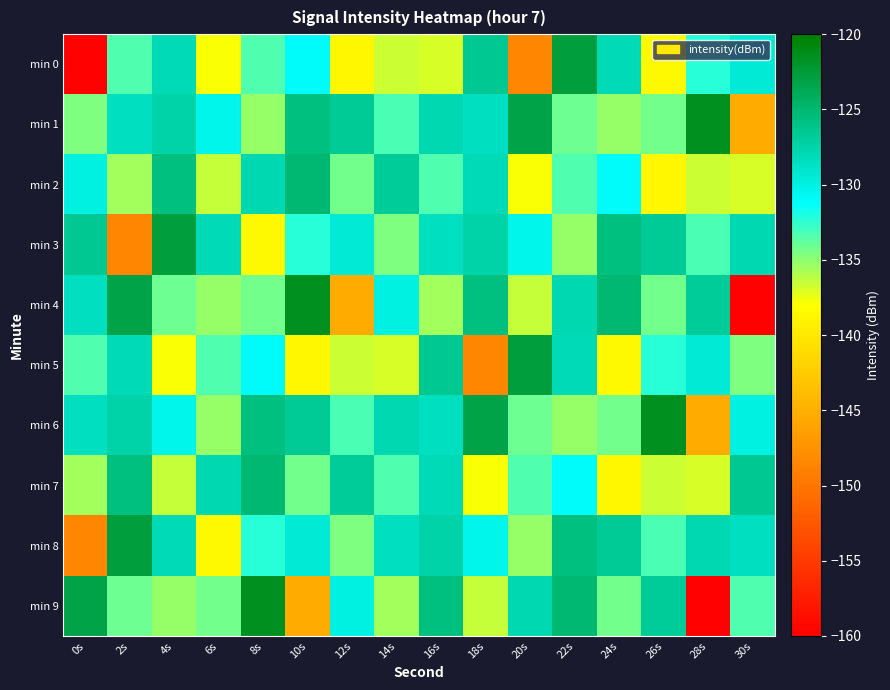

Reading left to right, list all the values displayed in this chart.

min 0: 0s=-159.8	2s=-133.4	4s=-128.1	6s=-137.8	8s=-133.3	10s=-131.0	12s=-138.7	14s=-136.6	16s=-137.0	18s=-126.5	20s=-148.4	22s=-122.7	24s=-128.0	26s=-138.6	28s=-132.2	30s=-129.4
min 1: 0s=-134.6	2s=-128.5	4s=-127.5	6s=-130.3	8s=-135.2	10s=-125.8	12s=-126.7	14s=-133.2	16s=-127.9	18s=-128.5	20s=-123.2	22s=-134.1	24s=-135.2	26s=-134.3	28s=-121.5	30s=-145.4
min 2: 0s=-129.9	2s=-135.6	4s=-125.7	6s=-136.5	8s=-127.9	10s=-125.1	12s=-134.3	14s=-126.9	16s=-133.4	18s=-128.1	20s=-137.8	22s=-133.3	24s=-131.0	26s=-138.7	28s=-136.6	30s=-137.0
min 3: 0s=-126.5	2s=-148.4	4s=-122.7	6s=-128.0	8s=-138.6	10s=-132.2	12s=-129.4	14s=-134.6	16s=-128.5	18s=-127.5	20s=-130.3	22s=-135.2	24s=-125.8	26s=-126.7	28s=-133.2	30s=-127.9
min 4: 0s=-128.5	2s=-123.2	4s=-134.1	6s=-135.2	8s=-134.3	10s=-121.5	12s=-145.4	14s=-129.9	16s=-135.6	18s=-125.7	20s=-136.5	22s=-127.9	24s=-125.1	26s=-134.3	28s=-126.9	30s=-159.8
min 5: 0s=-133.4	2s=-128.1	4s=-137.8	6s=-133.3	8s=-131.0	10s=-138.7	12s=-136.6	14s=-137.0	16s=-126.5	18s=-148.4	20s=-122.7	22s=-128.0	24s=-138.6	26s=-132.2	28s=-129.4	30s=-134.6
min 6: 0s=-128.5	2s=-127.5	4s=-130.3	6s=-135.2	8s=-125.8	10s=-126.7	12s=-133.2	14s=-127.9	16s=-128.5	18s=-123.2	20s=-134.1	22s=-135.2	24s=-134.3	26s=-121.5	28s=-145.4	30s=-129.9
min 7: 0s=-135.6	2s=-125.7	4s=-136.5	6s=-127.9	8s=-125.1	10s=-134.3	12s=-126.9	14s=-133.4	16s=-128.1	18s=-137.8	20s=-133.3	22s=-131.0	24s=-138.7	26s=-136.6	28s=-137.0	30s=-126.5
min 8: 0s=-148.4	2s=-122.7	4s=-128.0	6s=-138.6	8s=-132.2	10s=-129.4	12s=-134.6	14s=-128.5	16s=-127.5	18s=-130.3	20s=-135.2	22s=-125.8	24s=-126.7	26s=-133.2	28s=-127.9	30s=-128.5
min 9: 0s=-123.2	2s=-134.1	4s=-135.2	6s=-134.3	8s=-121.5	10s=-145.4	12s=-129.9	14s=-135.6	16s=-125.7	18s=-136.5	20s=-127.9	22s=-125.1	24s=-134.3	26s=-126.9	28s=-159.8	30s=-133.4